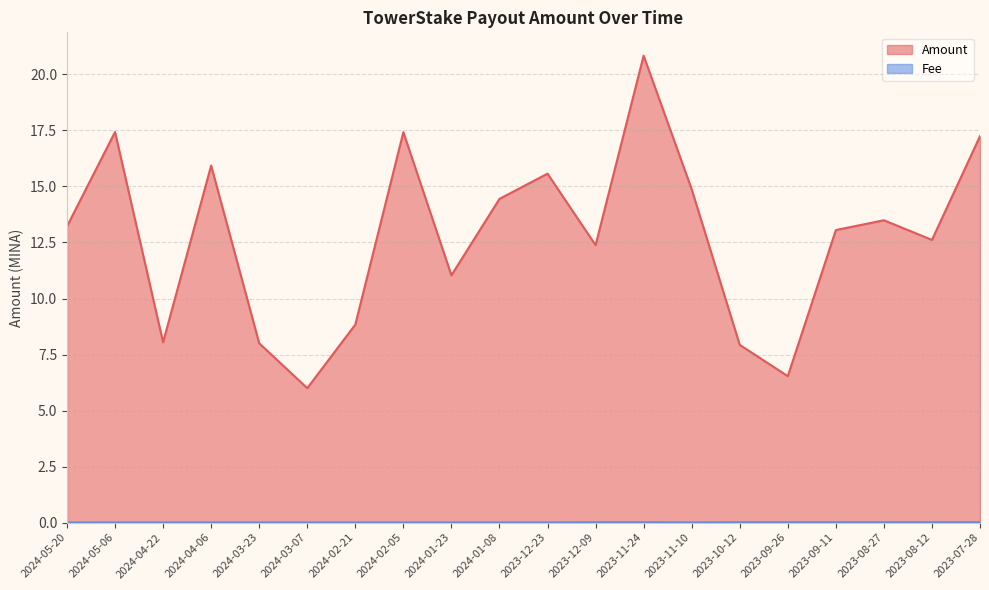

At which category does the chart reach its peak across all series?

2023-11-24